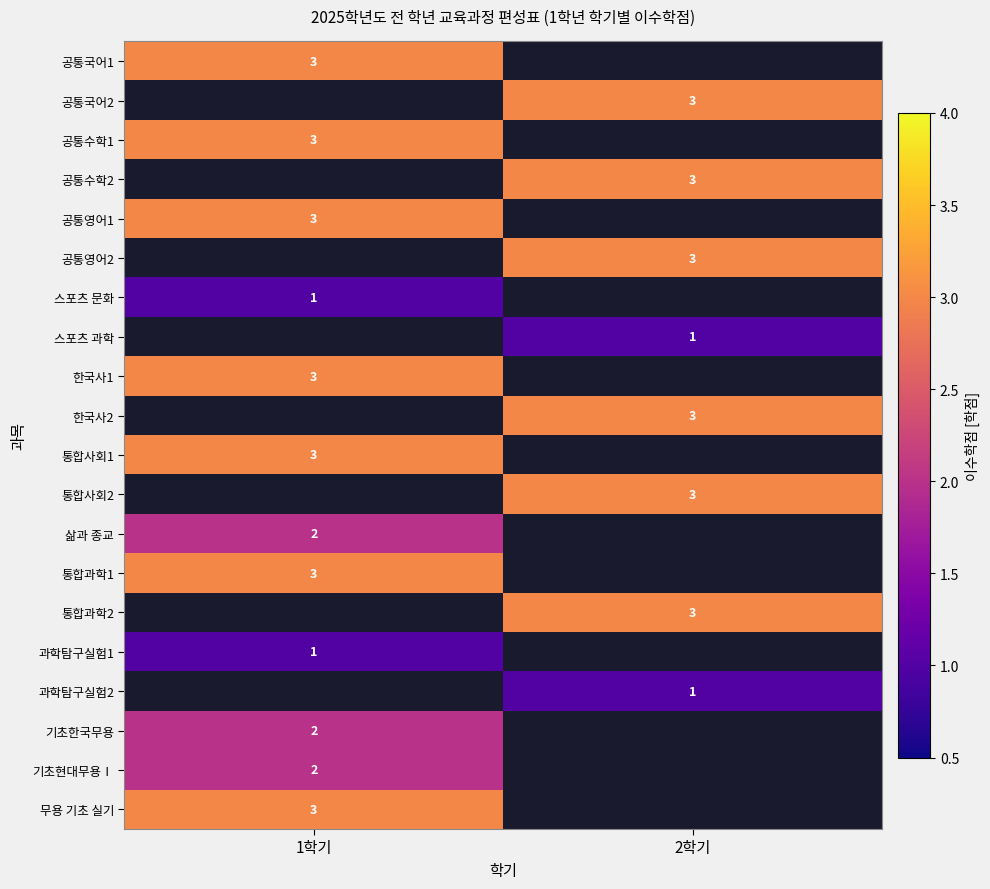

The 공통영어1 series shows 3 at 1학기. True or false?

True